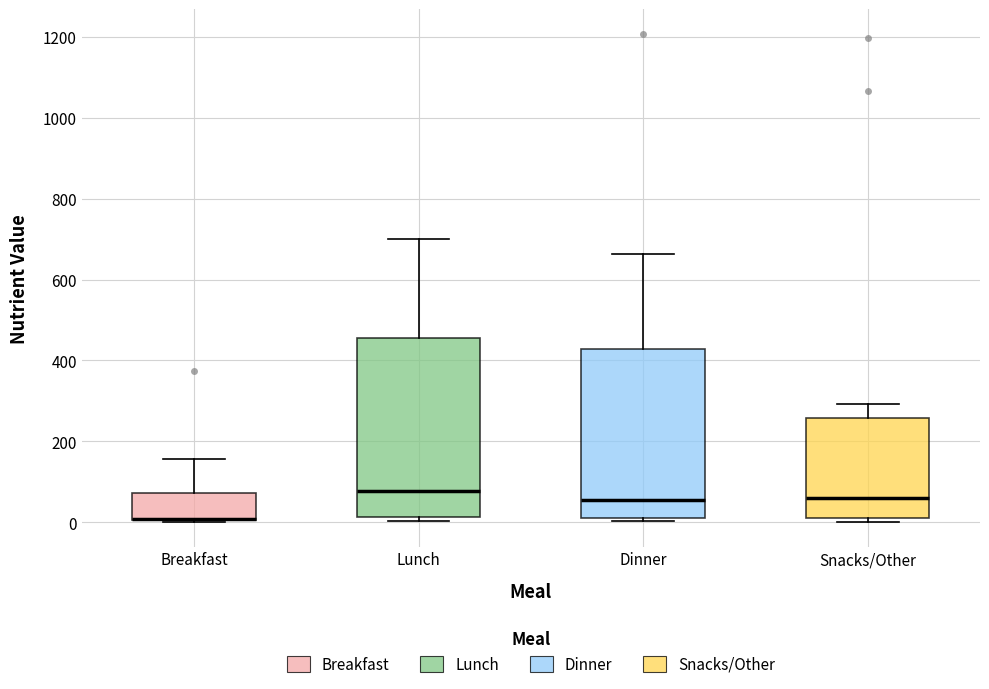

Where is the upper edge of the box for Dinner on the y-axis? The values are not printed on the chart, so give them approximately, as read against the axis.

420